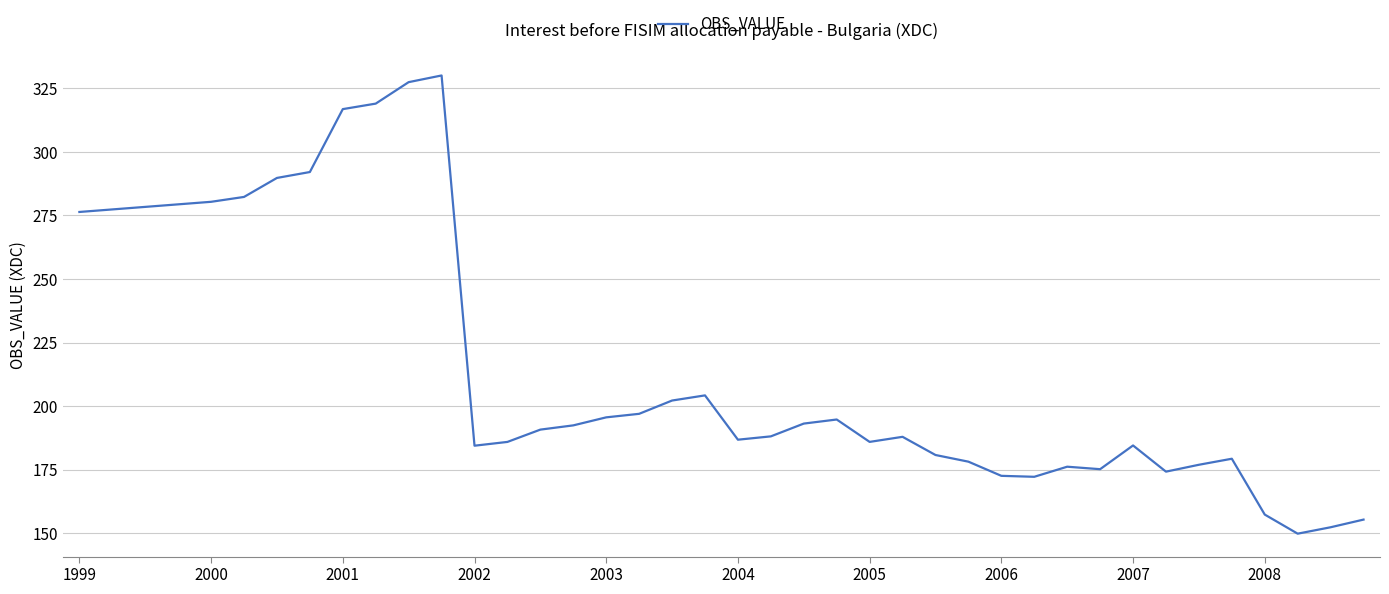

What is the difference between the maximum and minimum values?

180.3